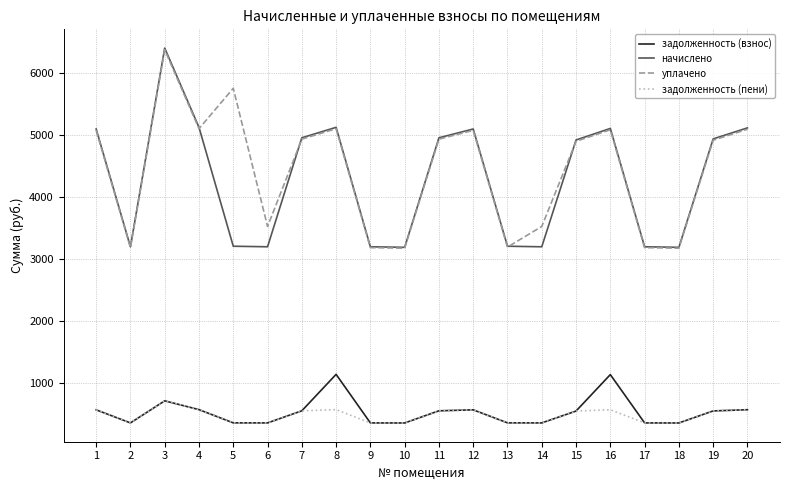

Where is the first local minimum for начислено?

2